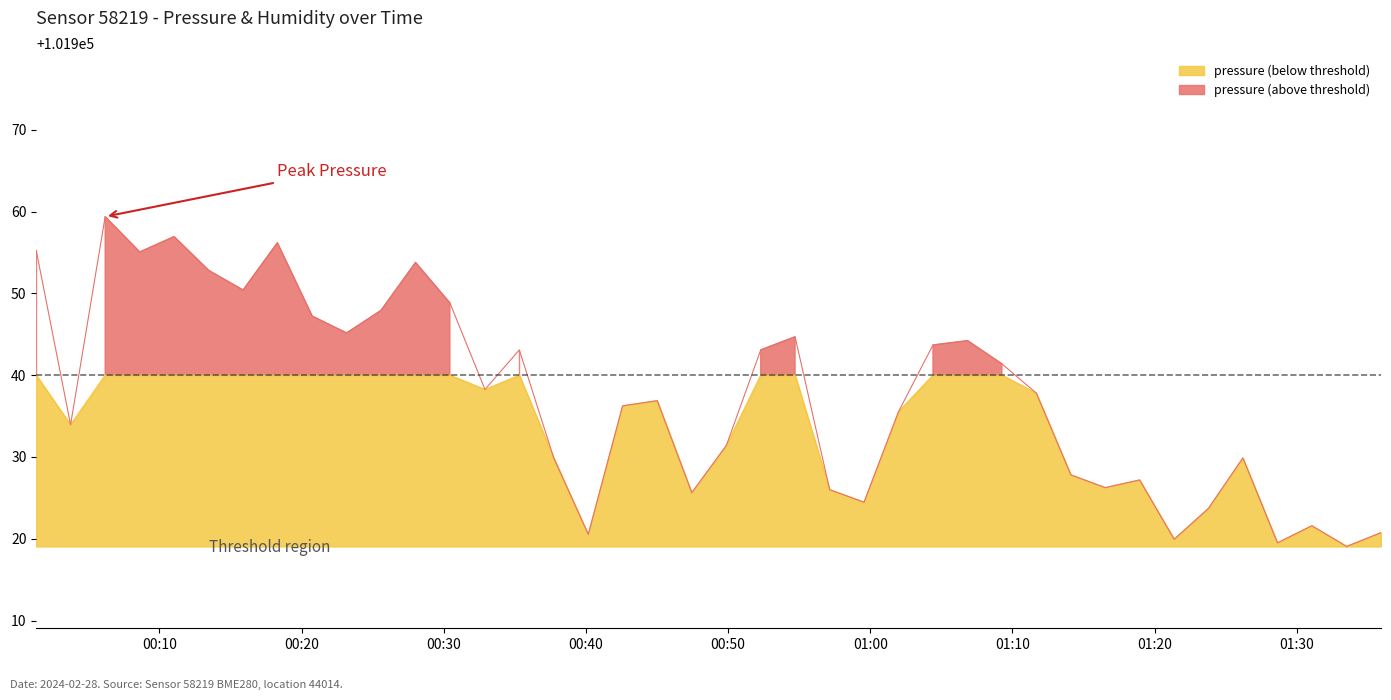

Which category has the lowest value across all series?

2024-02-28T01:33:31